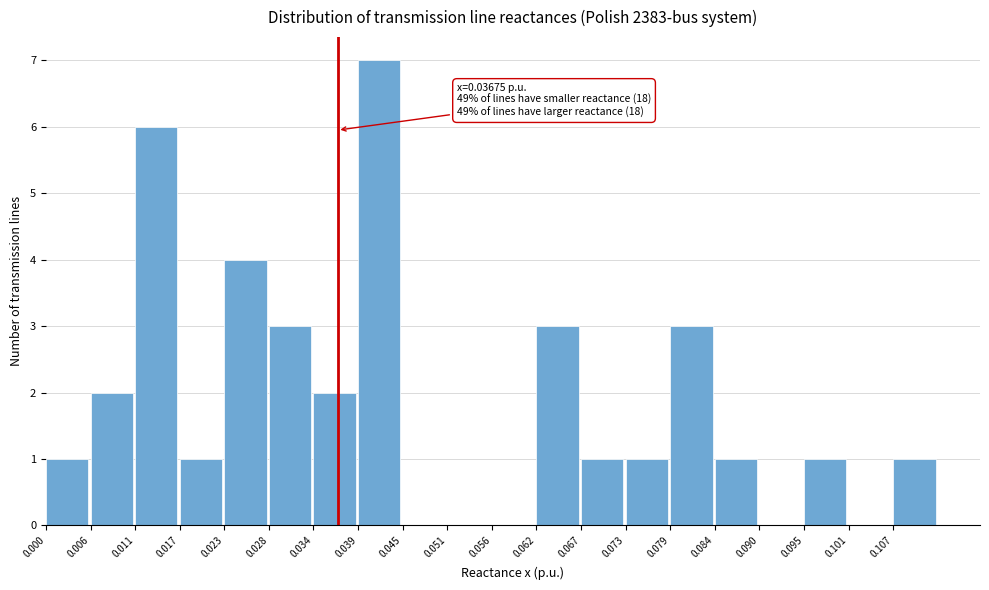

Over which range of the x-axis is the bar tallest?

0.039 to 0.045